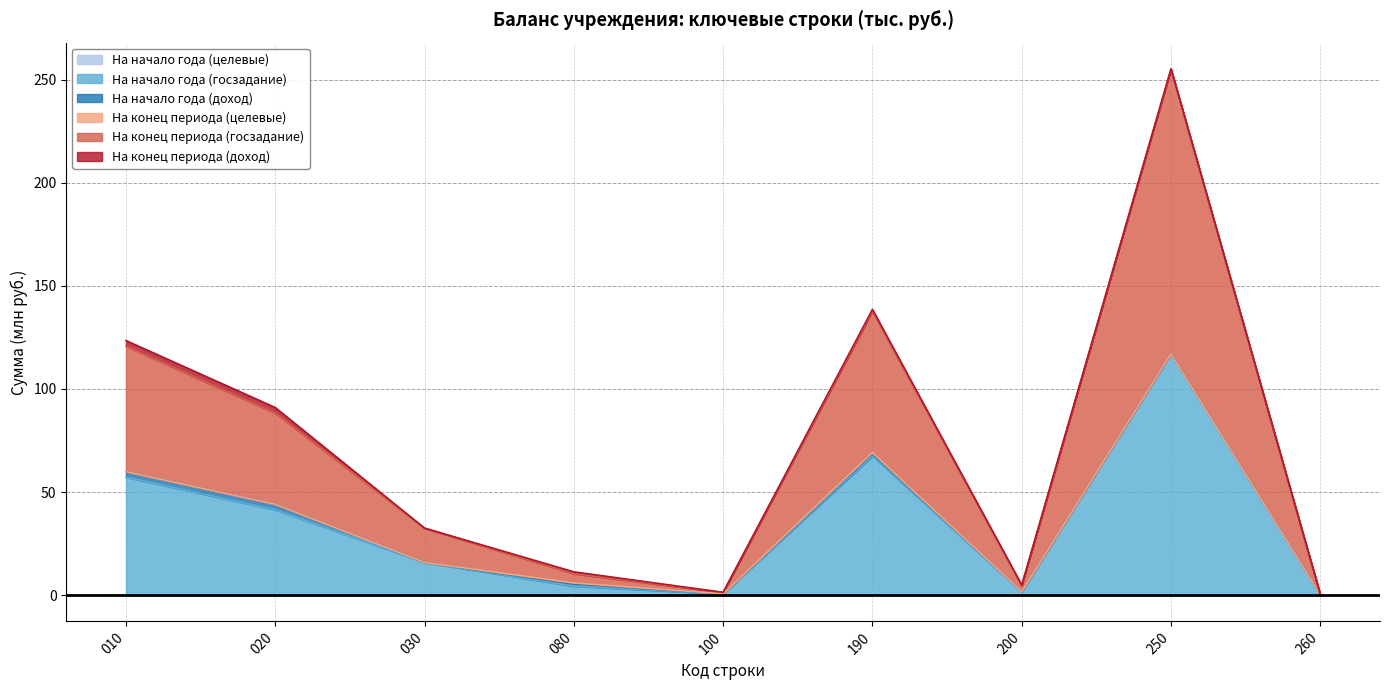

Where is the first local minimum for На конец периода (госзадание)?

100